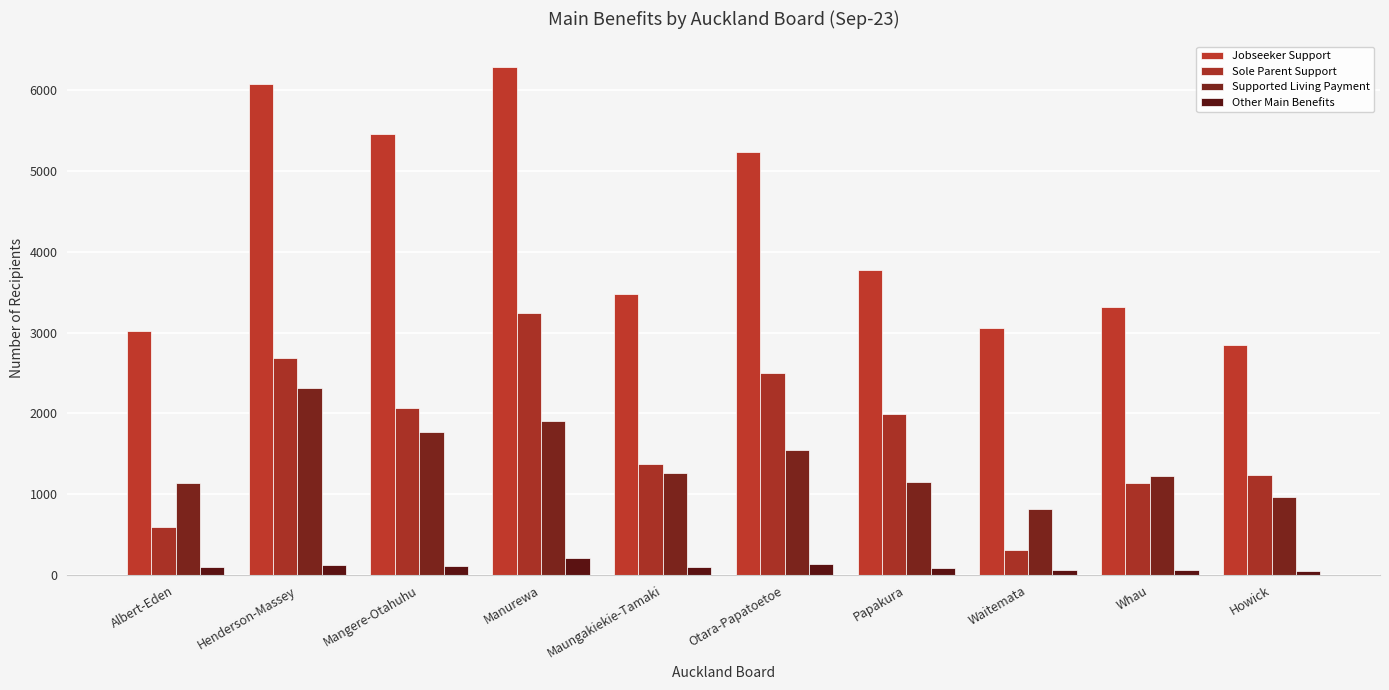

What position from the right is Mangere-Otahuhu?

8